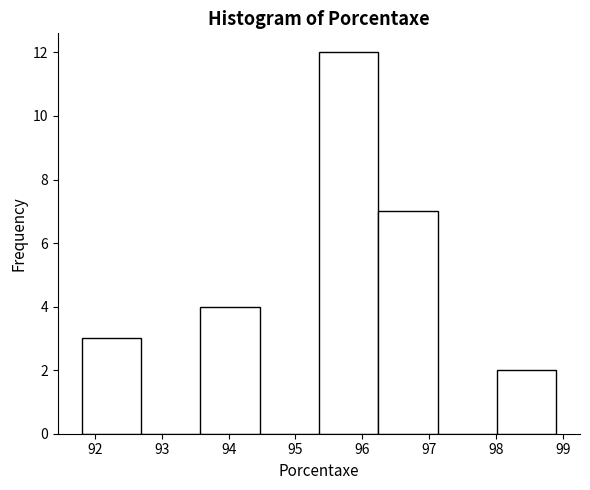

Reading left to right, transcribe this chart: for each bar, give the range it covers on the x-axis and its height. Neither the bar edges nor the heights are printed on the chart, so give them approximately, as read against the axes.

91.8 to 92.7: 3
92.7 to 93.6: 0
93.6 to 94.5: 4
94.5 to 95.4: 0
95.4 to 96.2: 12
96.2 to 97.1: 7
97.1 to 98.0: 0
98.0 to 98.9: 2